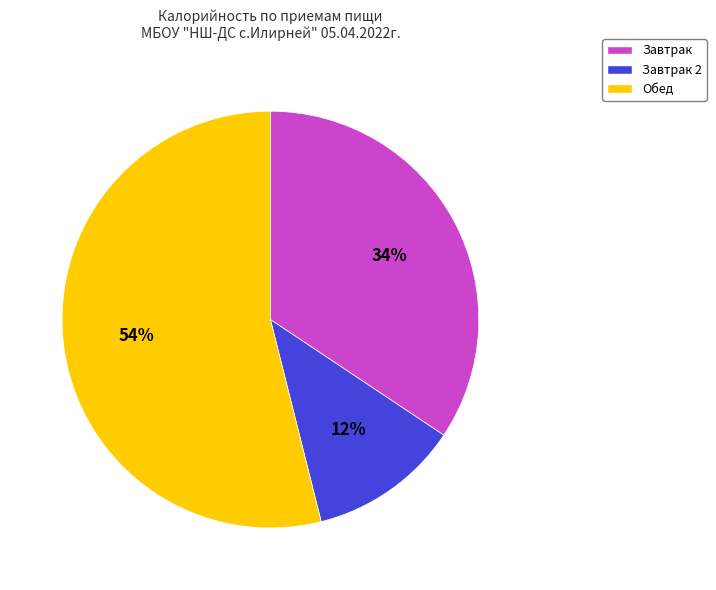

To the nearest percent, what portion does Завтрак 2 represent?

12%